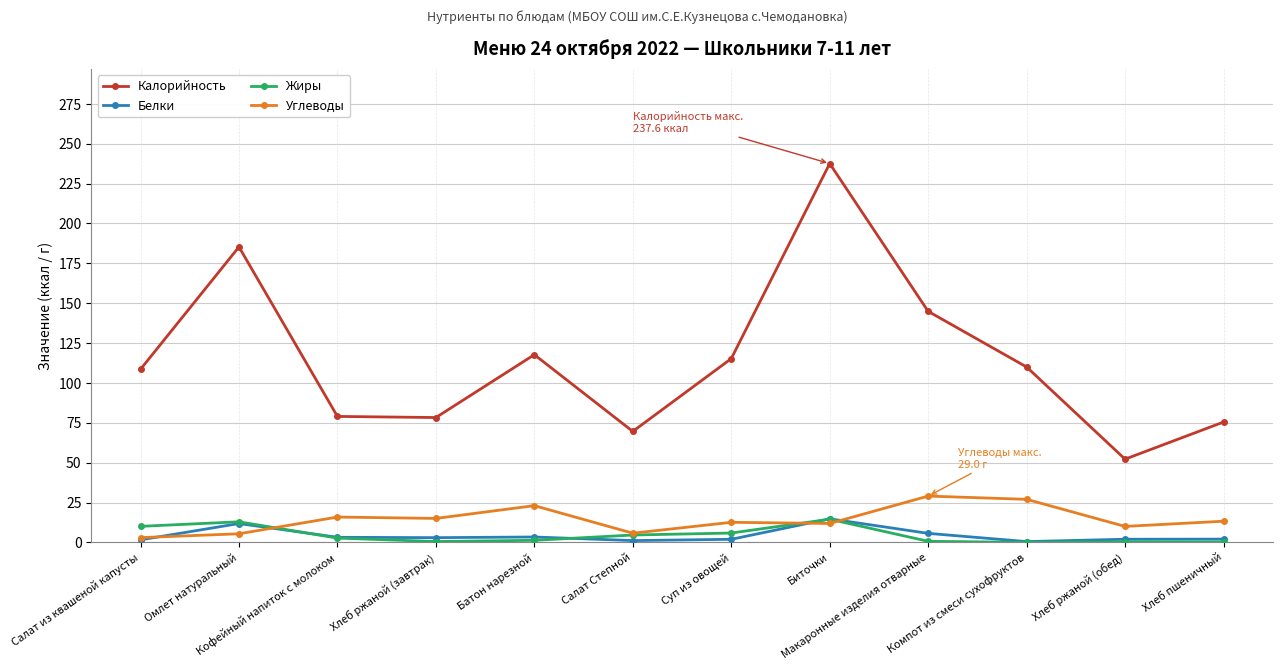

At which category is the sum across all series the highest?

Биточки